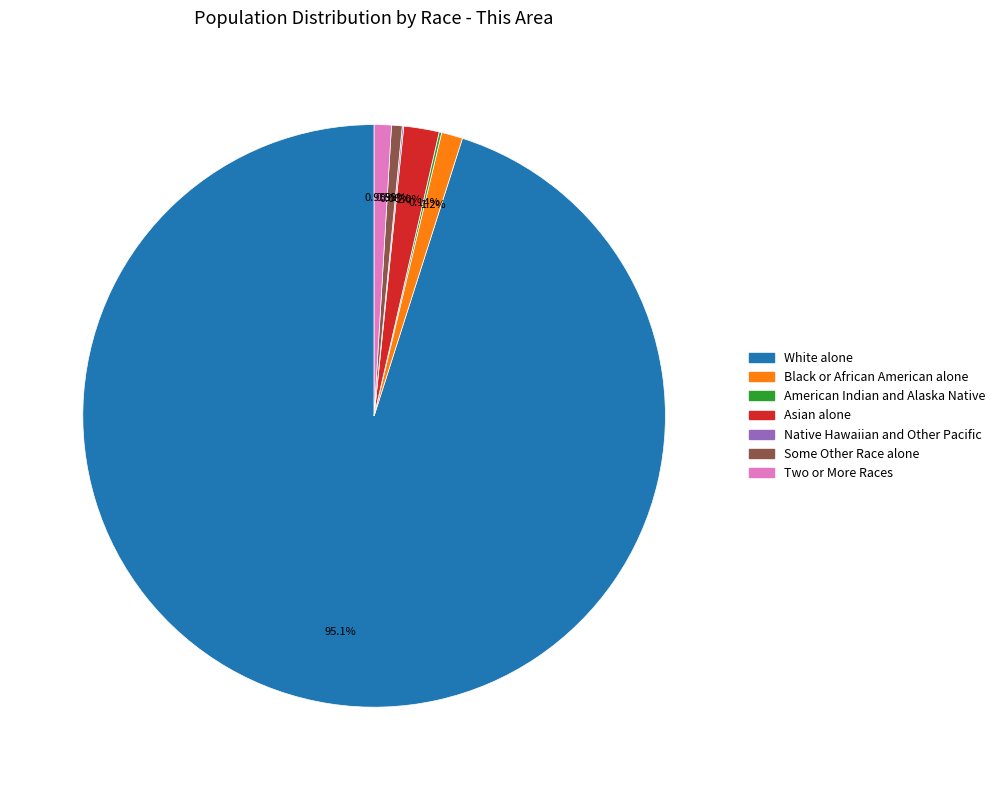

Is there a majority slice in this chart?

Yes